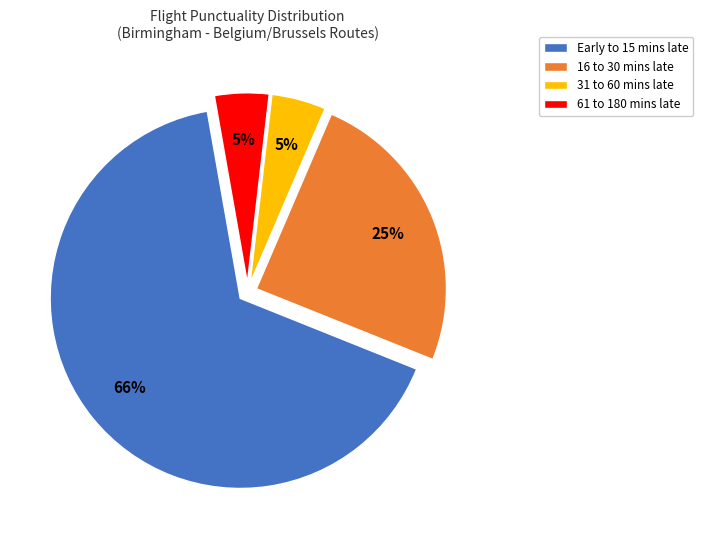

Do 16 to 30 mins late and Early to 15 mins late together represent more than half of the pie?

Yes